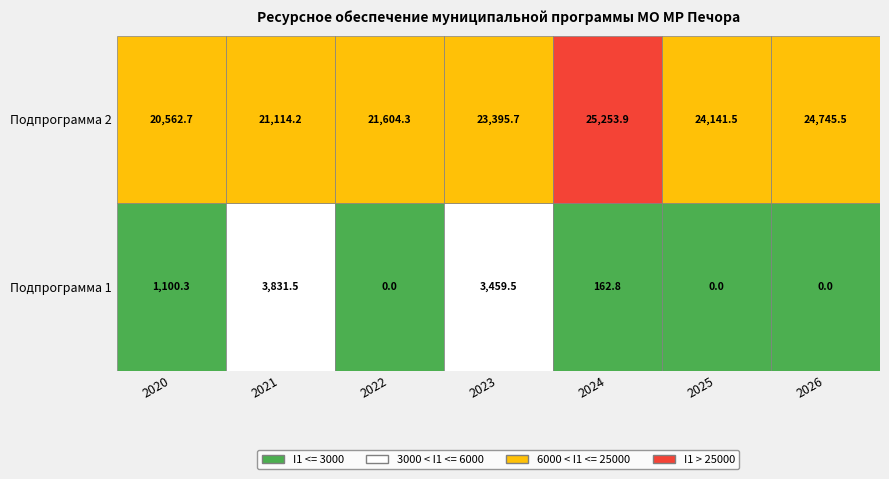

The value of Подпрограмма 2 (Защита населения) at 4 is 25253.9. True or false?

True